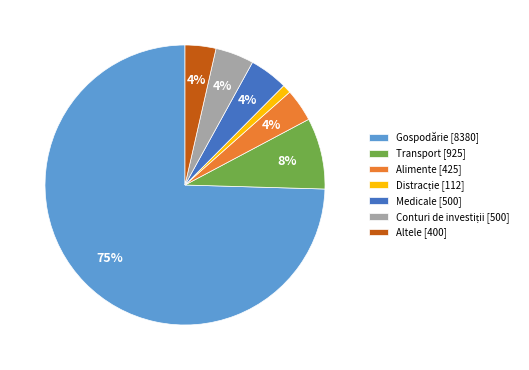

Is Gospodărie the majority of the pie?

Yes